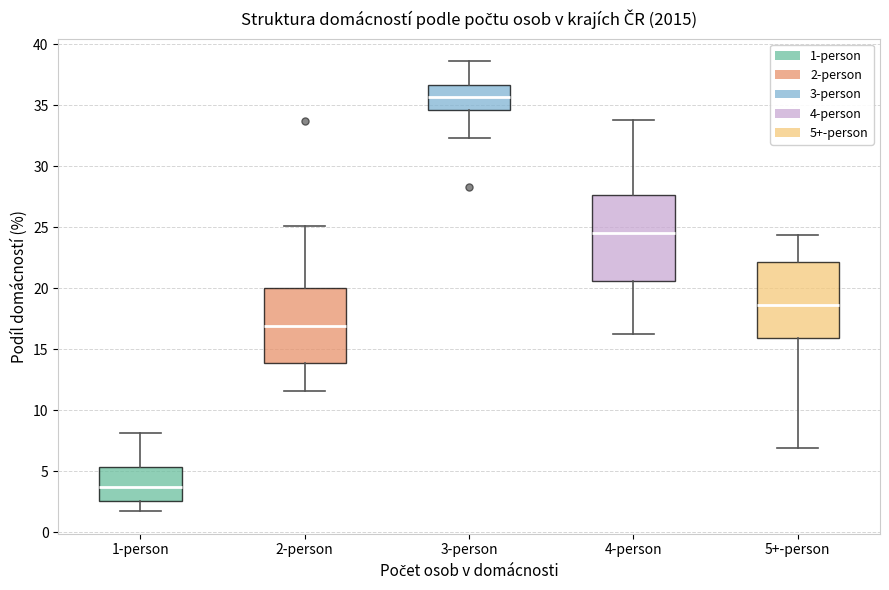

Which box is the tallest, from its lower edge to its upper edge?

4-person